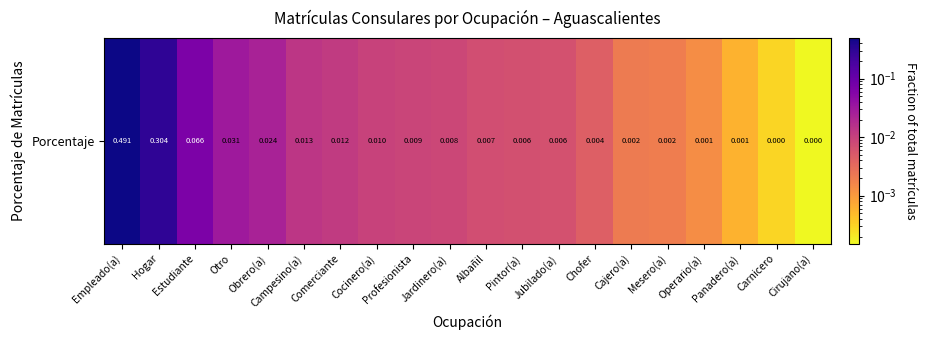

Which category has the lowest value across all series?

Cirujano(a)